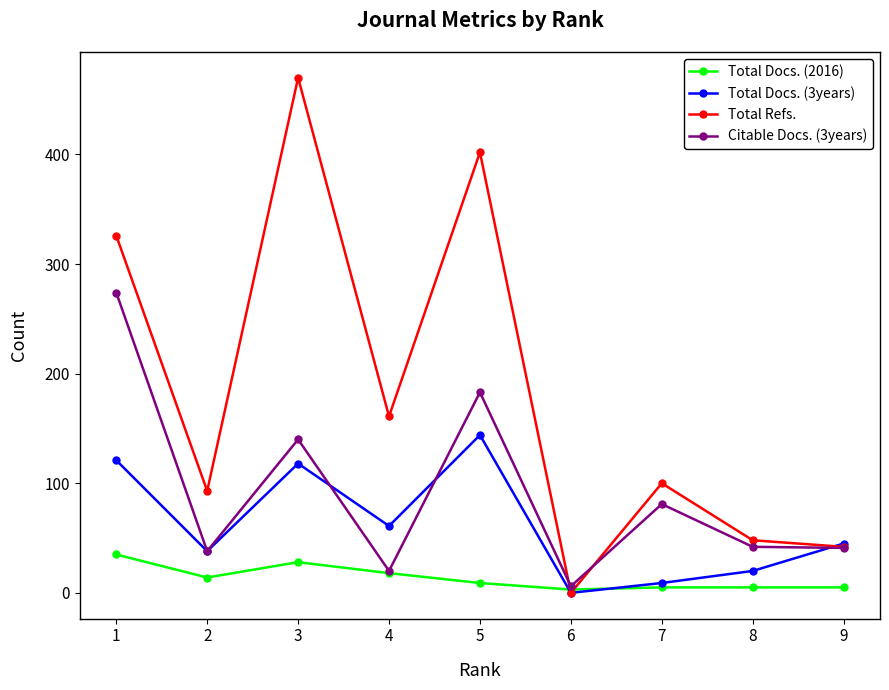

Read the Citable Docs. (3years) value at 9, to the nearest 10.

40